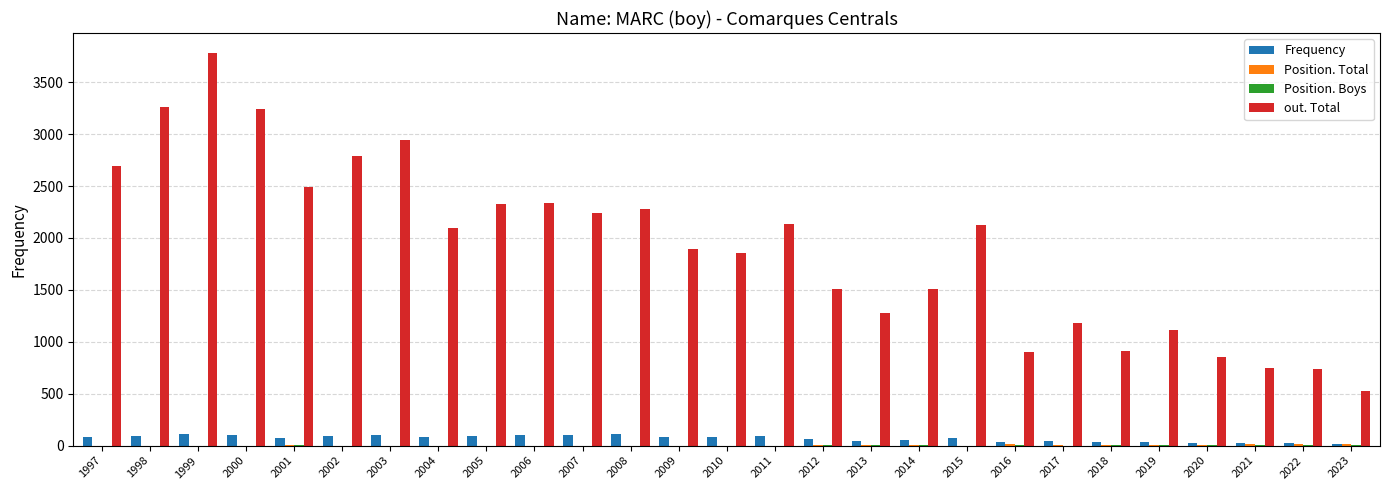

Between 2008 and 2019, which series saw the biggest shift?

out. Total